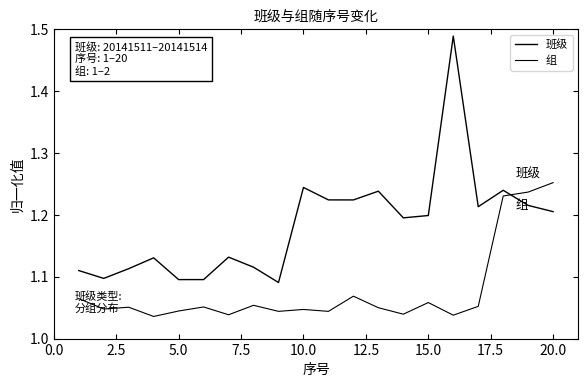

How many intersections are there between 班级 and 组?

1